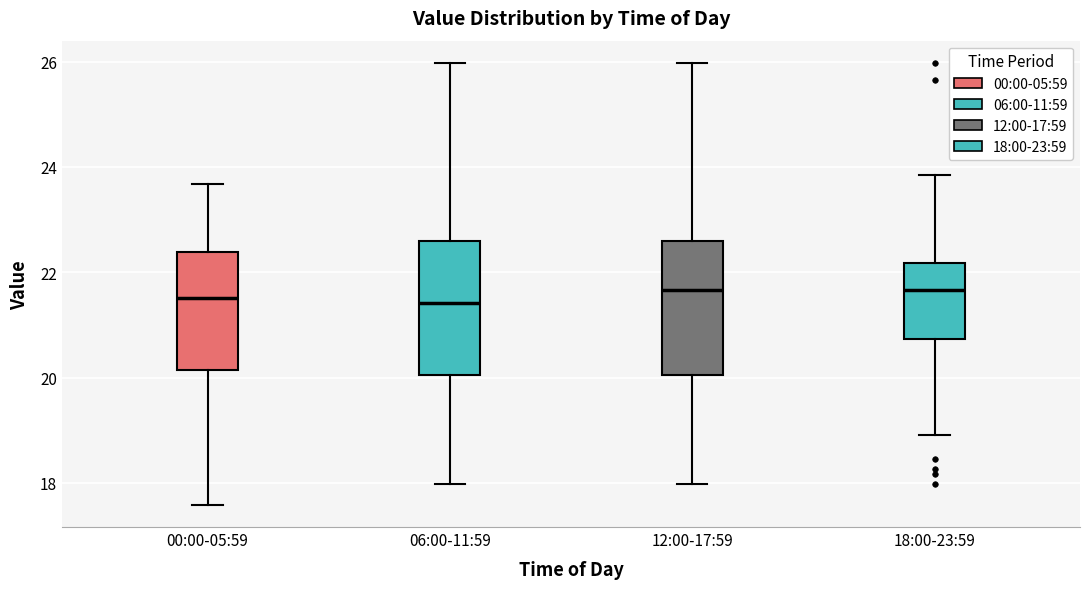

Reading left to right, transcribe this box plot: for each box, give where its median line is, the range the box spans, and where its two whiskers end, as read against the y-axis. The values are not printed on the chart, so give them approximately, as read against the axis.

00:00-05:59: median 21.6, box 20.2 to 22.4, whiskers 17.6 to 23.6
06:00-11:59: median 21.4, box 20.0 to 22.6, whiskers 18.0 to 26.0
12:00-17:59: median 21.6, box 20.0 to 22.6, whiskers 18.0 to 26.0
18:00-23:59: median 21.6, box 20.8 to 22.2, whiskers 19.0 to 23.8